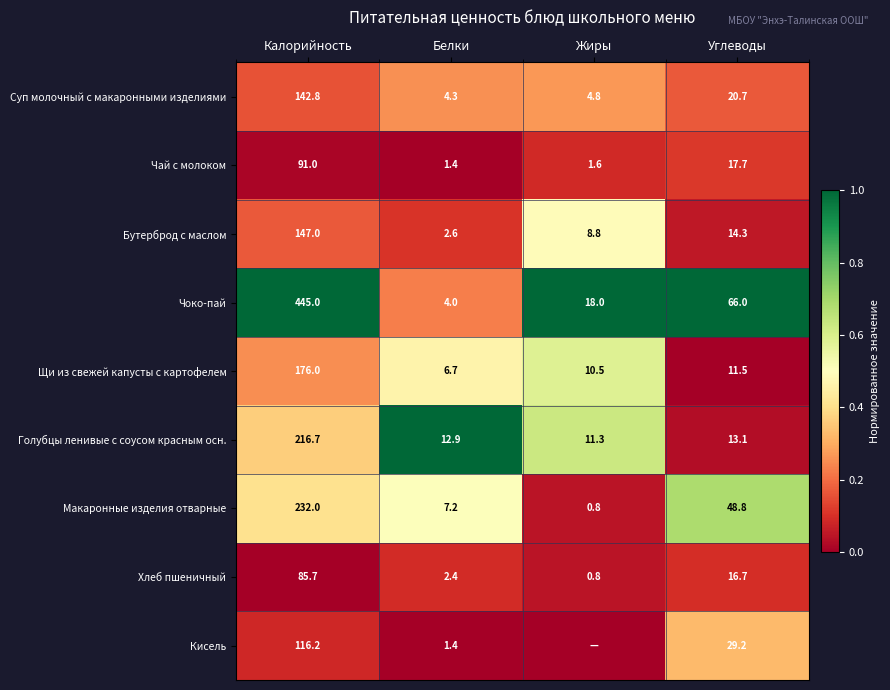

The Чоко-пай series shows 700.4 at Калорийность. True or false?

False